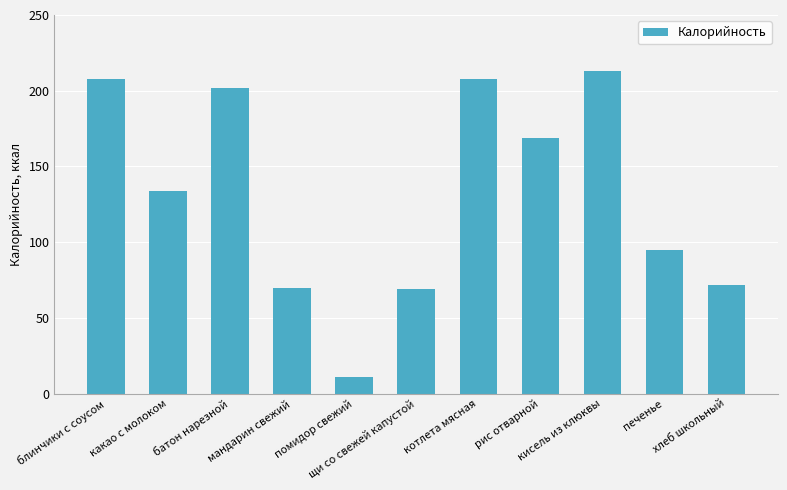

What is the smallest value displayed?

11